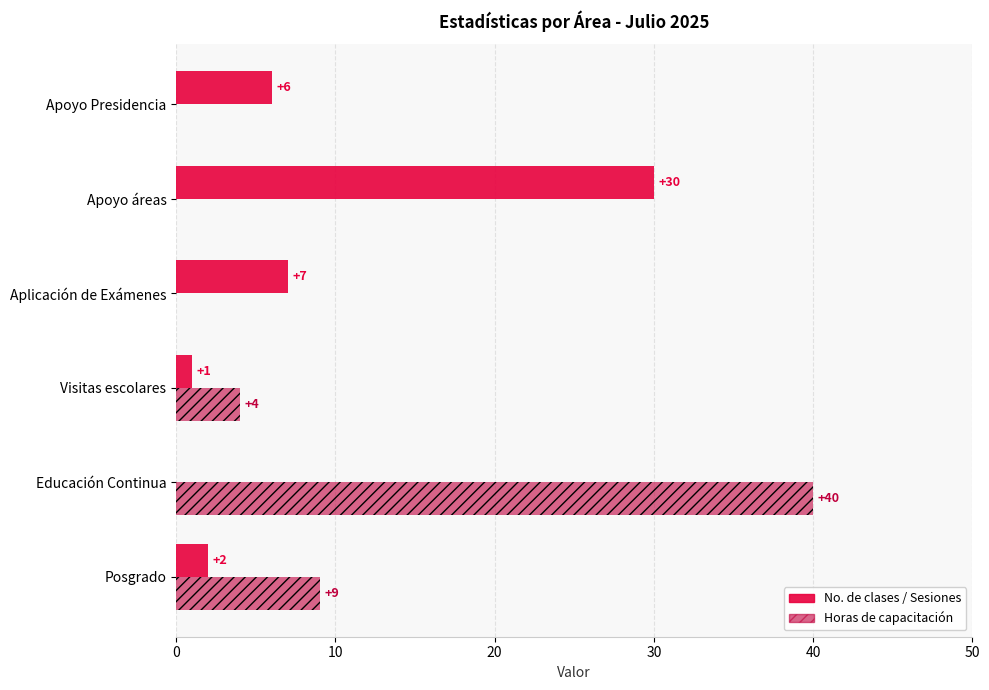

Which series has the largest total across all categories?

Horas de capacitación